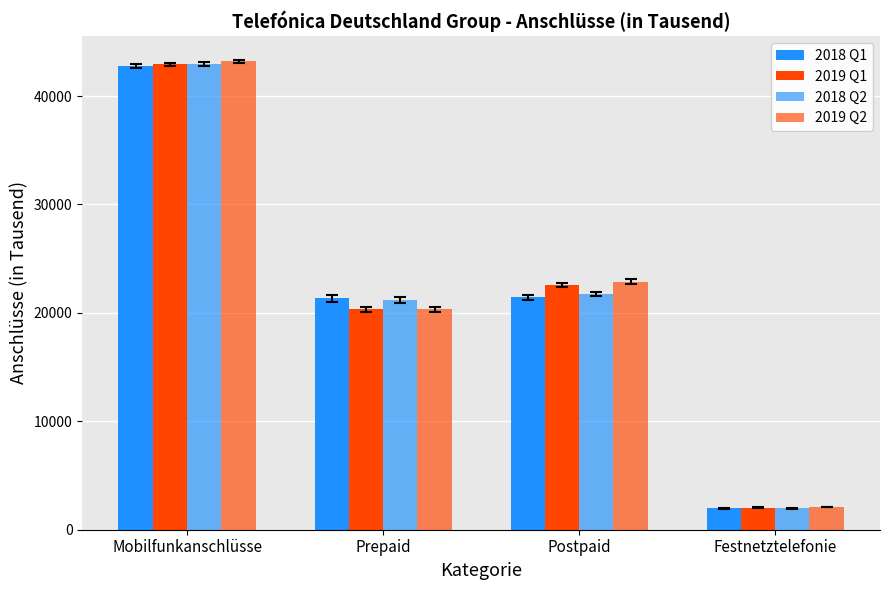

At which category is the sum across all series the highest?

Mobilfunkanschlüsse